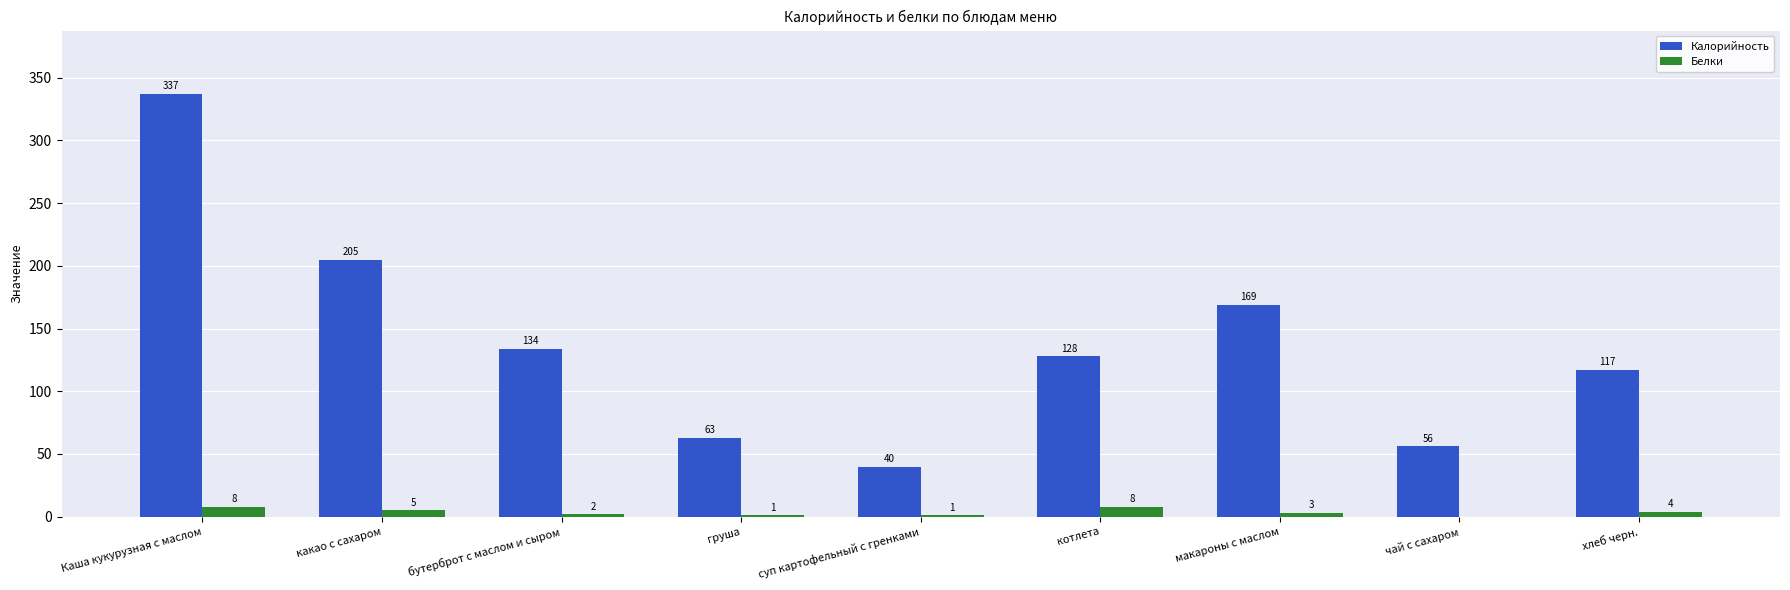

What is the difference between the Белки values at хлеб черн. and груша?

3